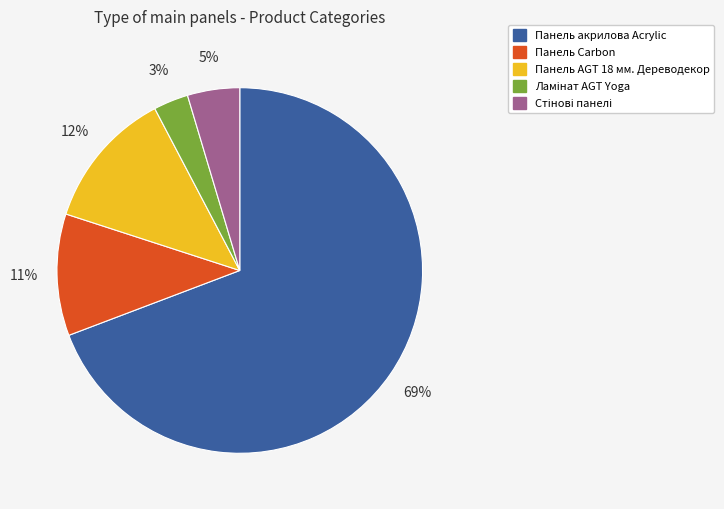

How many slices are in this pie chart?

5